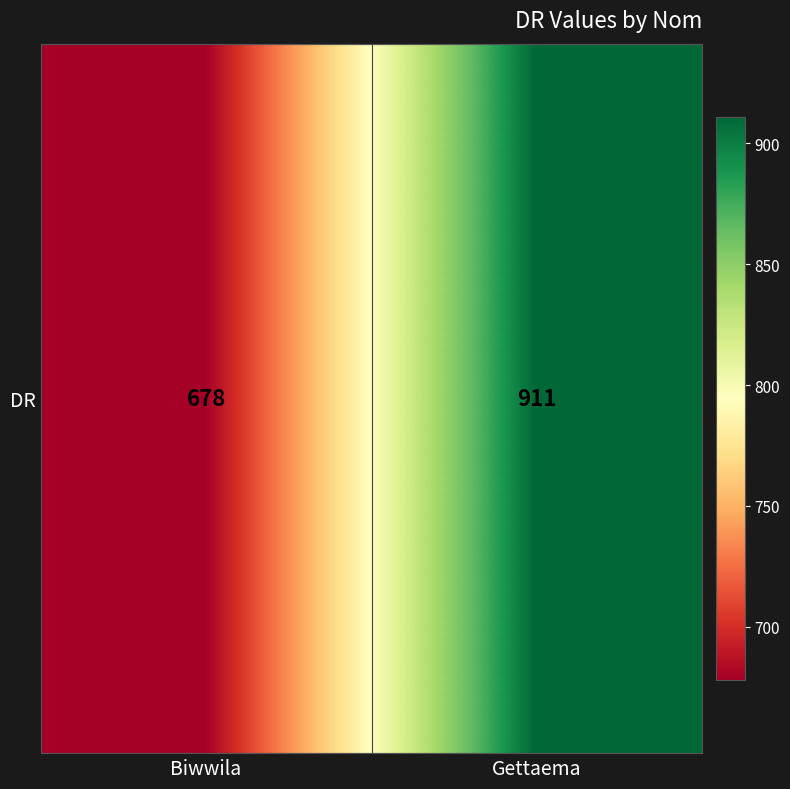

What is the approximate value at Gettaema?

911